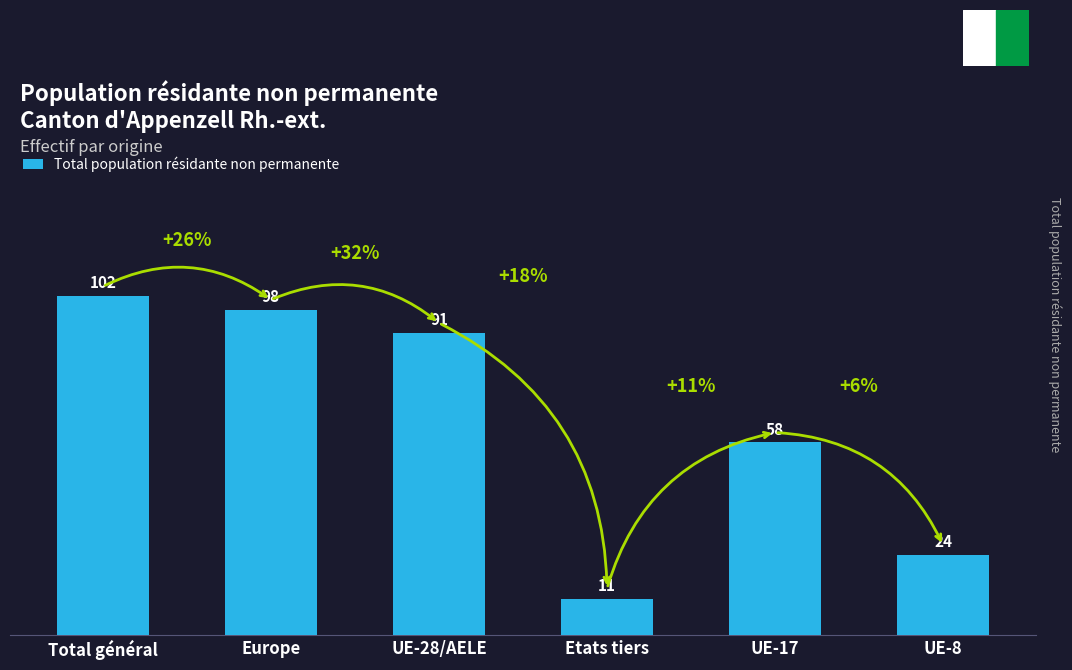

What is the average value?

64